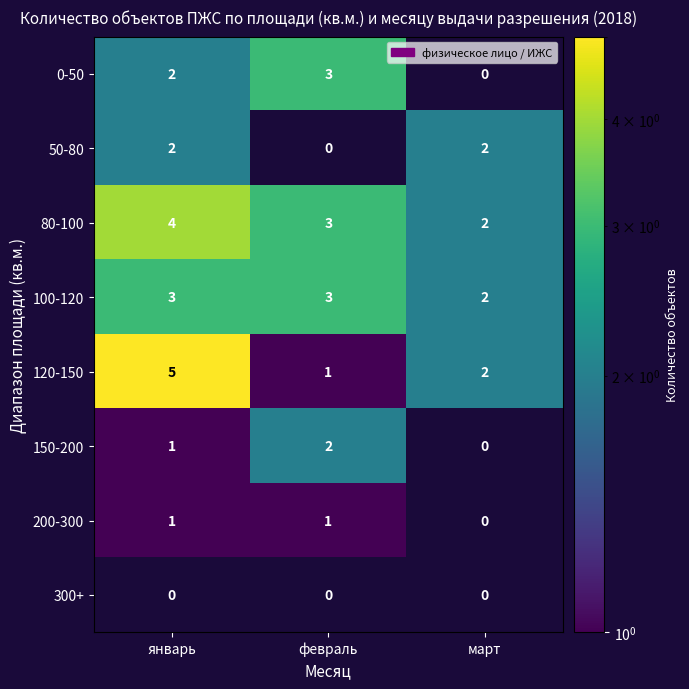

Count the number of data series in this chart.

8